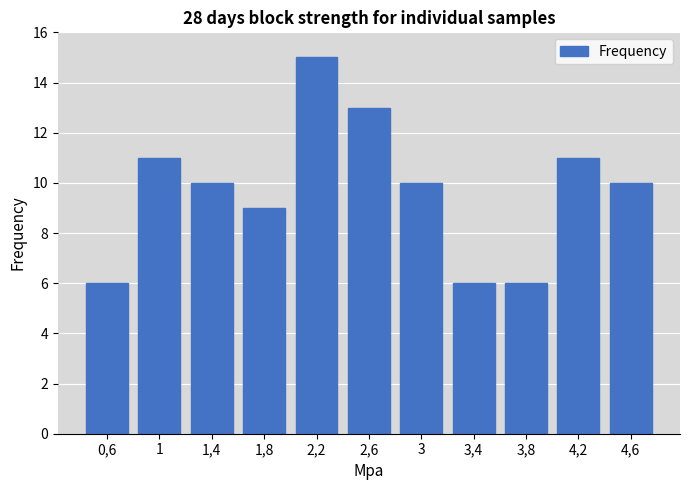

Reading left to right, what are all the values shown in this chart?

6	11	10	9	15	13	10	6	6	11	10